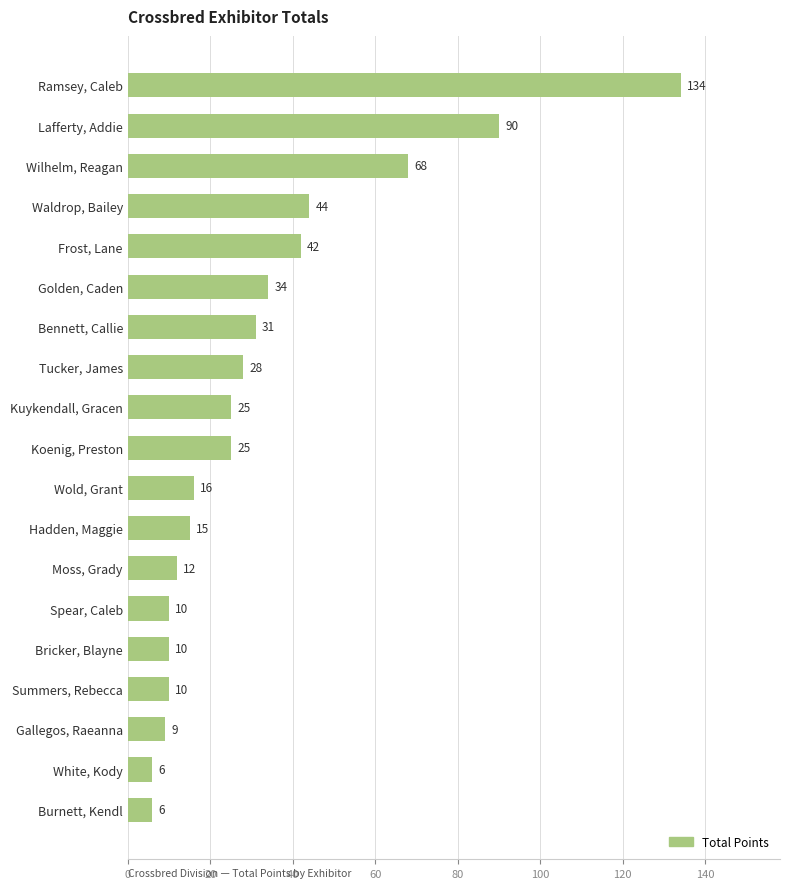

Reading bottom to top, what are all the values shown in this chart?

Burnett, Kendl=6	White, Kody=6	Gallegos, Raeanna=9	Summers, Rebecca=10	Bricker, Blayne=10	Spear, Caleb=10	Moss, Grady=12	Hadden, Maggie=15	Wold, Grant=16	Koenig, Preston=25	Kuykendall, Gracen=25	Tucker, James=28	Bennett, Callie=31	Golden, Caden=34	Frost, Lane=42	Waldrop, Bailey=44	Wilhelm, Reagan=68	Lafferty, Addie=90	Ramsey, Caleb=134